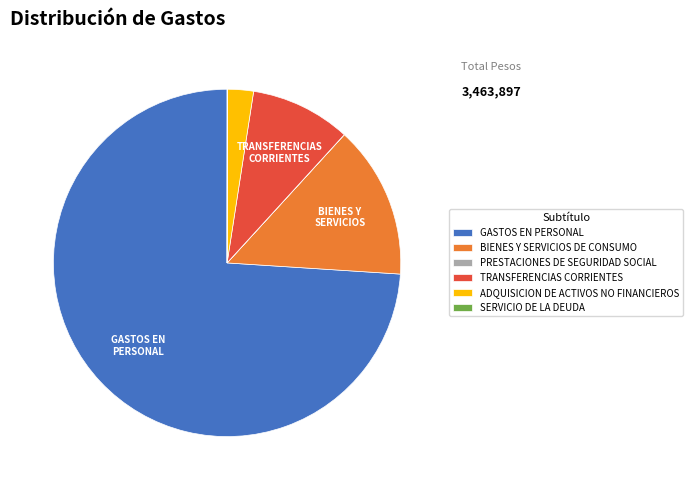

Is the sum of GASTOS EN PERSONAL and BIENES Y SERVICIOS DE CONSUMO greater than half?

Yes